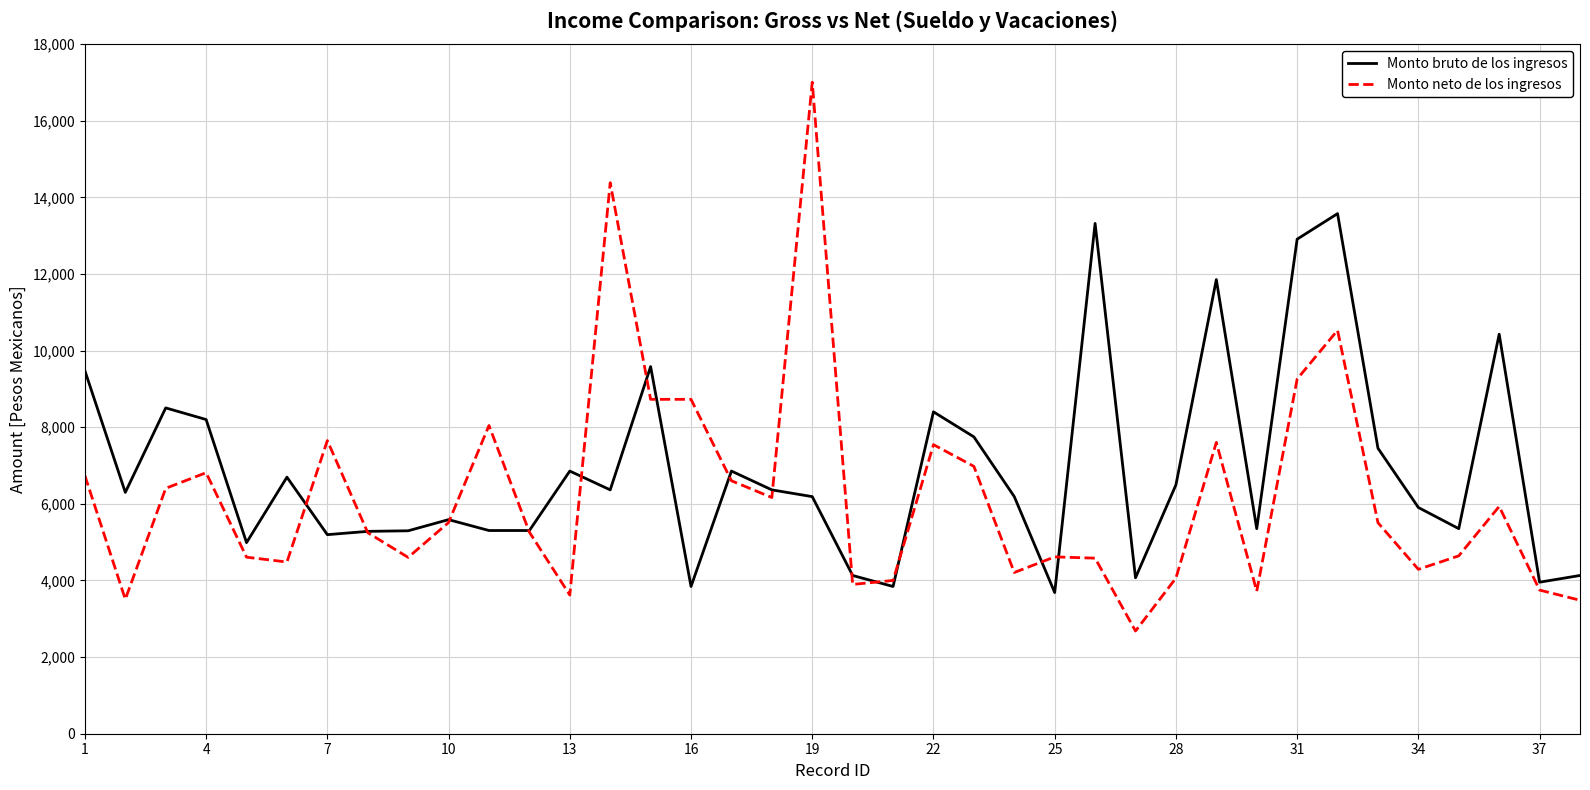

What is the sum of all Monto neto de los ingresos values?

235389.2